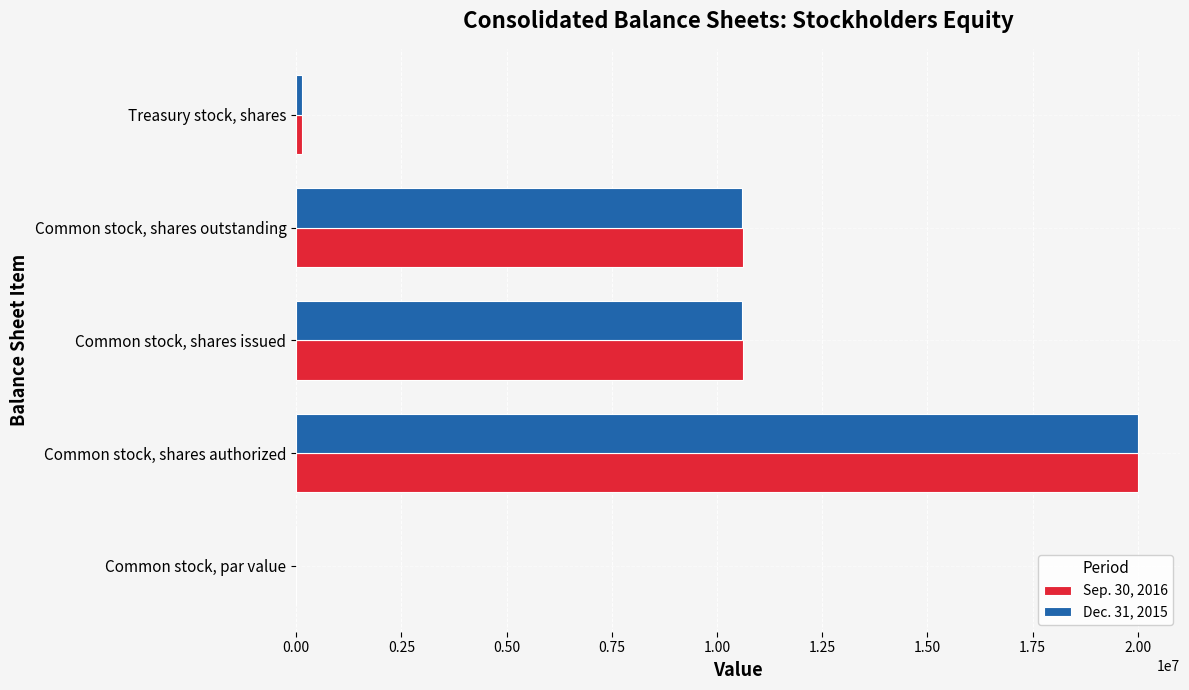

What is the sum of all Sep. 30, 2016 values?

41379430.0